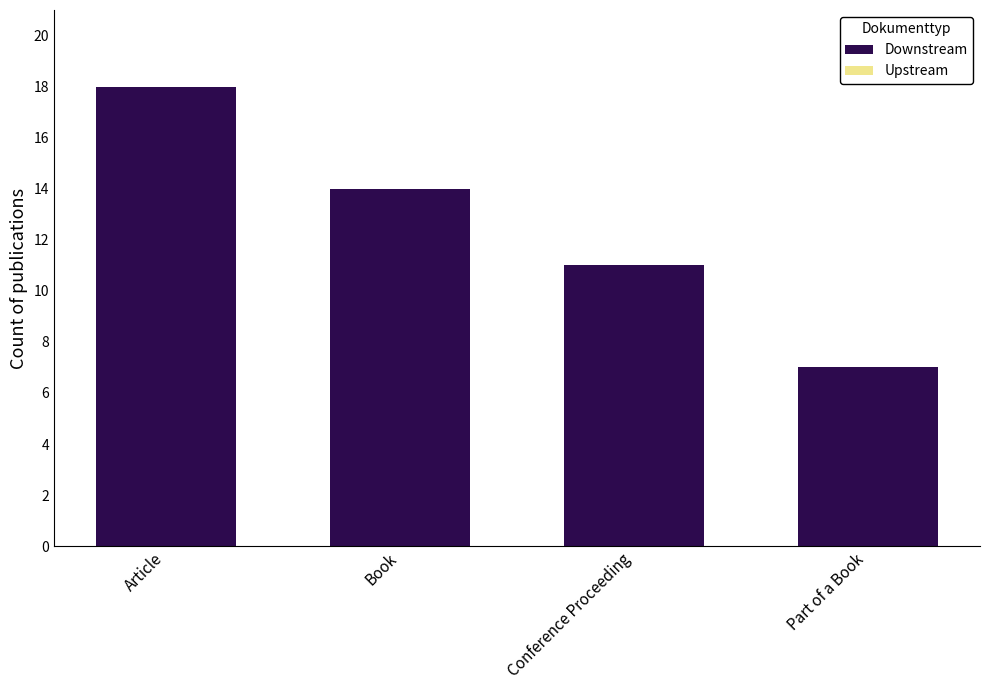

Where is the data nearest to the value 12?

Conference Proceeding